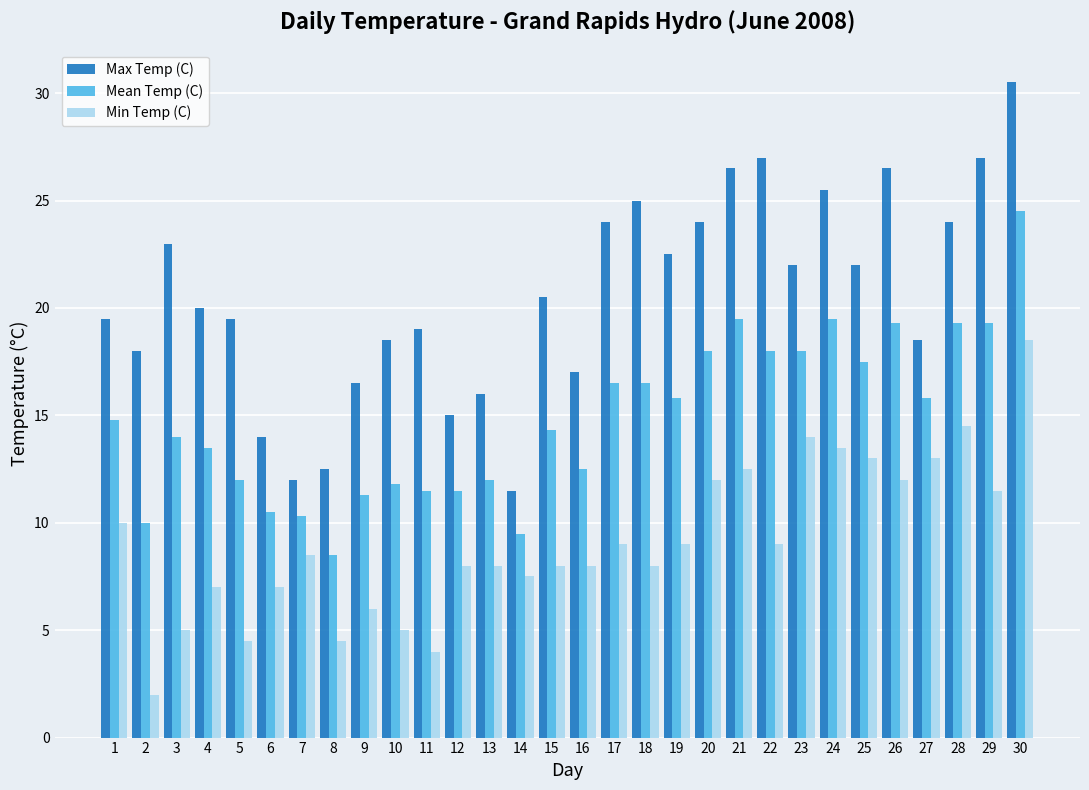

How many data points does each series have?

30